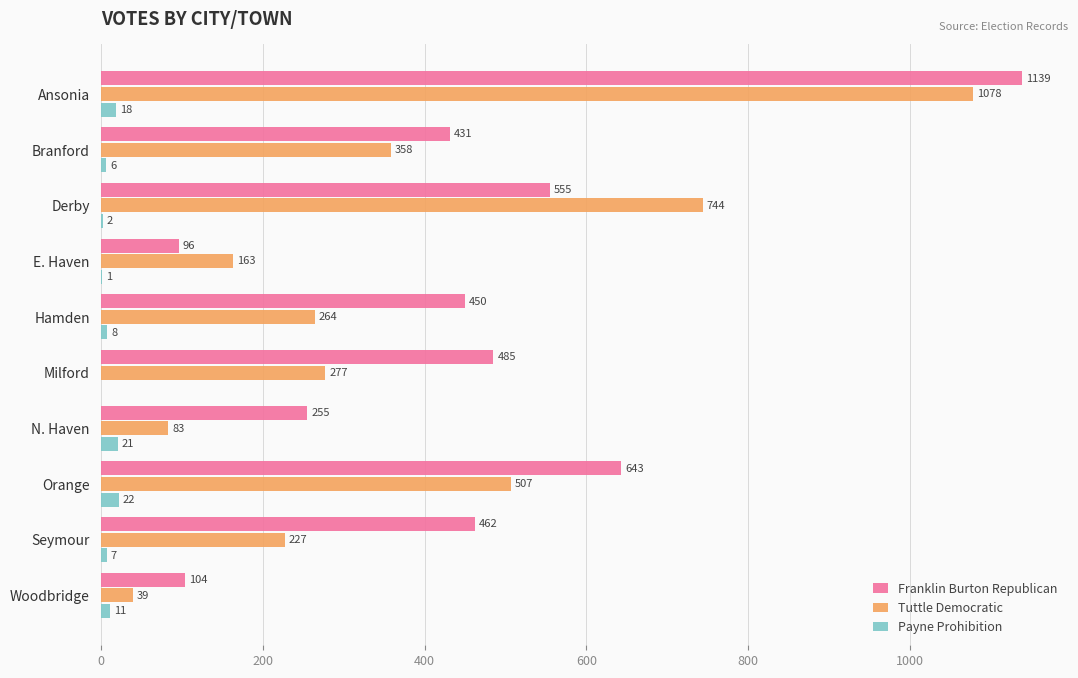

Is it true that Franklin Burton Republican equals 96 at E. Haven?

True